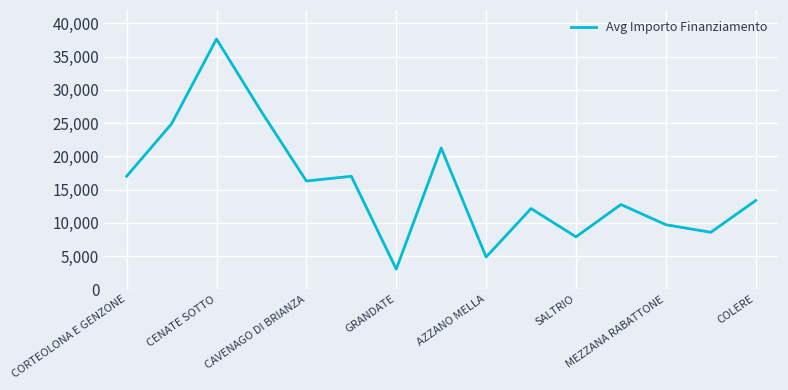

How many series are shown in this chart?

1